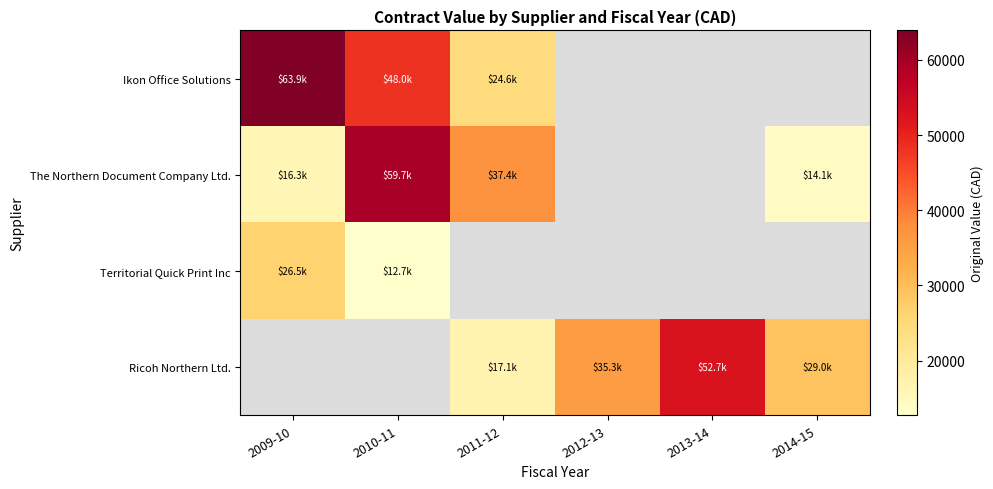

Is the value of Ikon Office Solutions at 2013-14 greater than the value of Ricoh Northern Ltd. at 2013-14?

No